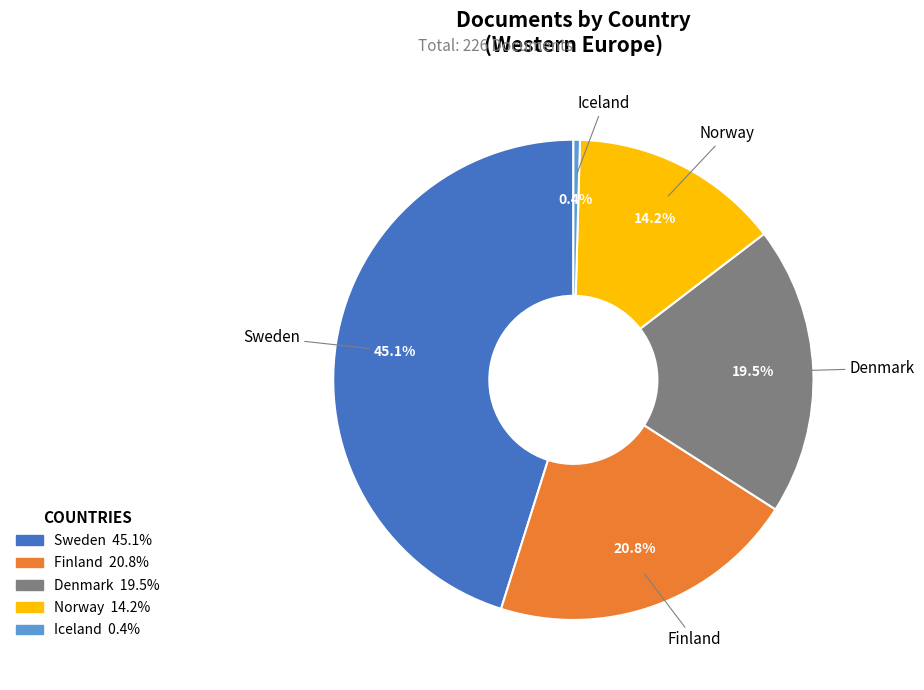

Is there a majority slice in this chart?

No